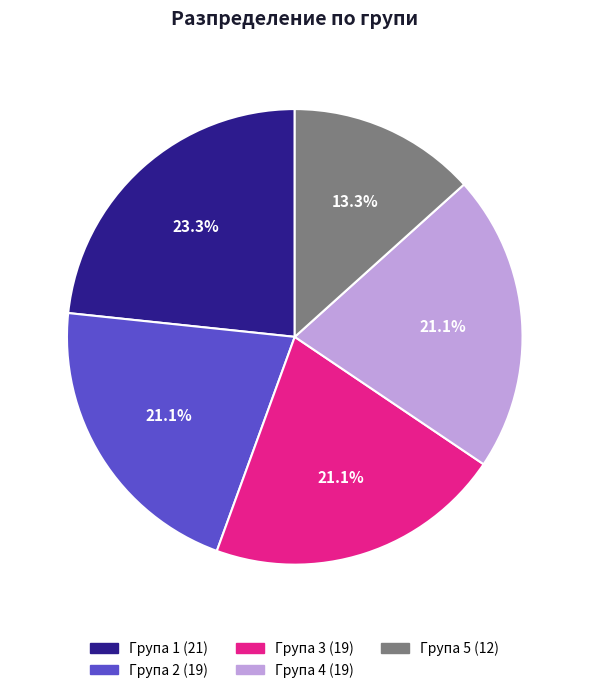

To the nearest percent, what is the difference between the Група 1 and Група 5 slice percentages?

10%